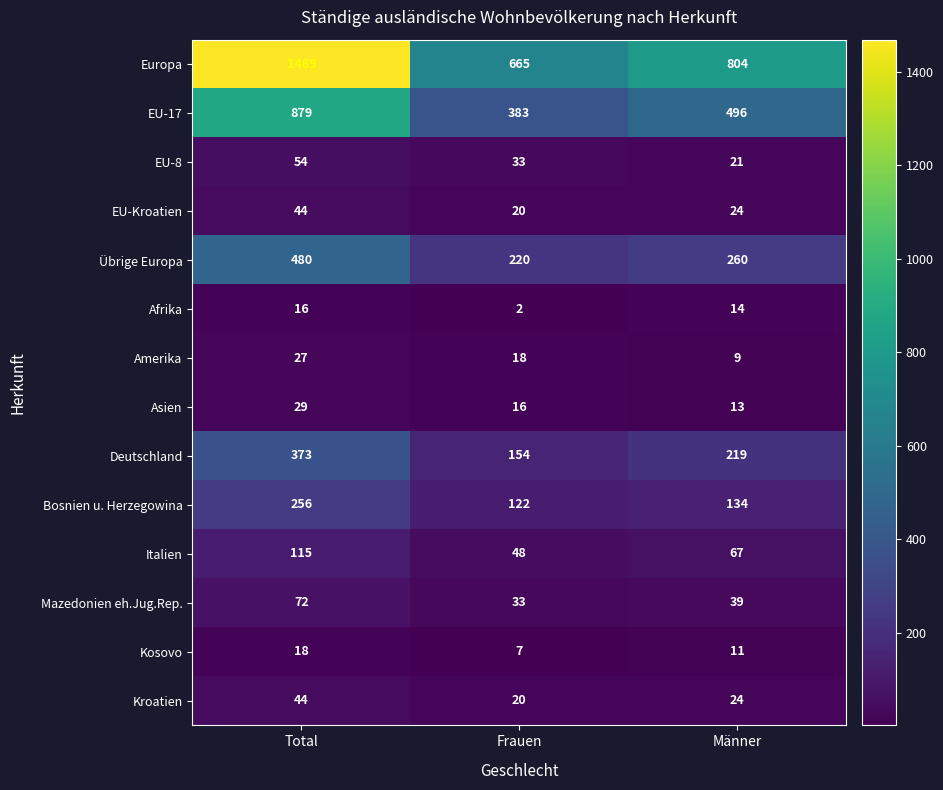

What is the minimum value shown in the chart?

2